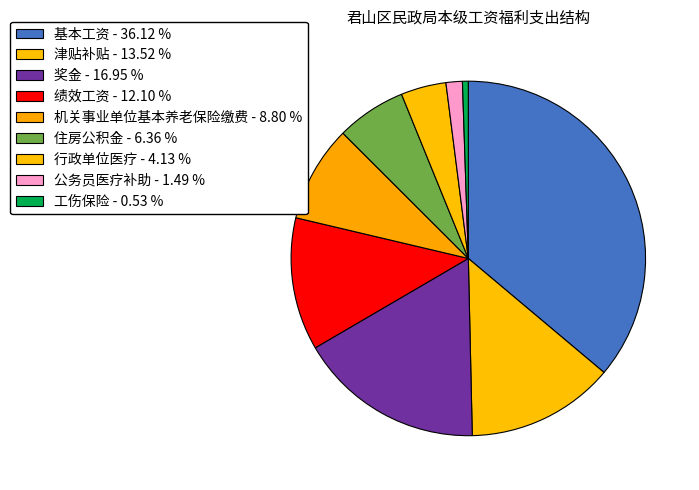

Count the number of slices in the pie.

9